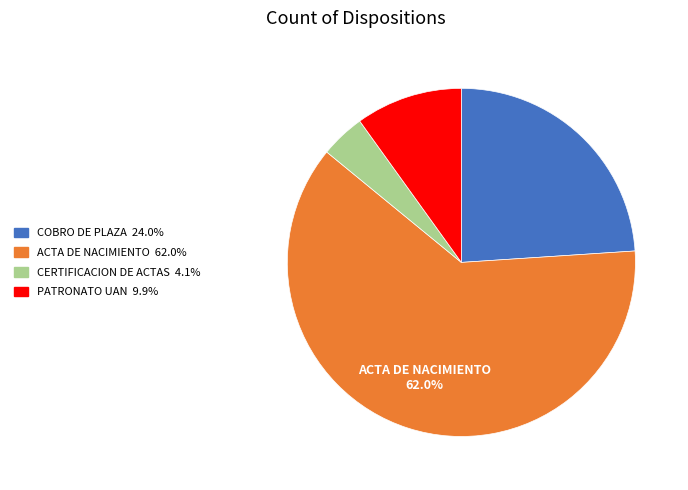

Does any single category account for the majority?

Yes